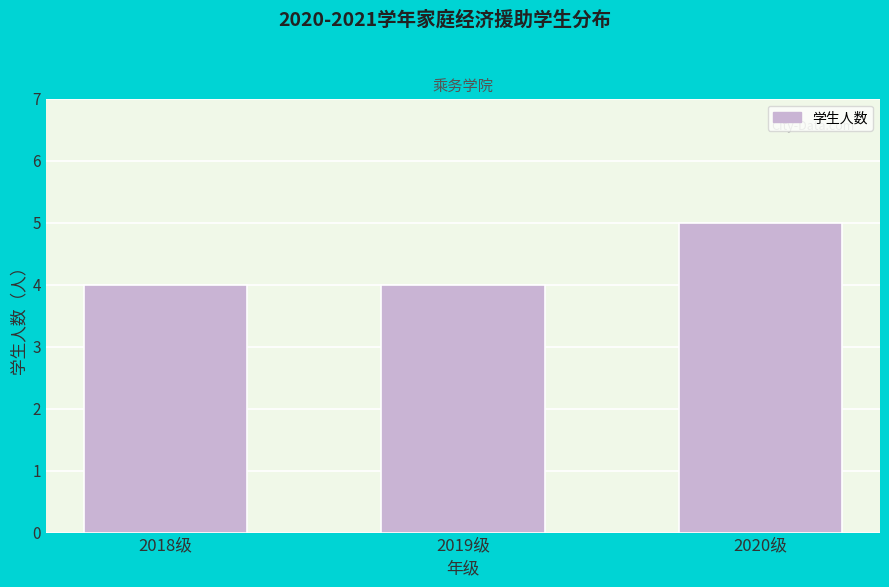

Reading right to left, list all the values displayed in this chart.

5	4	4